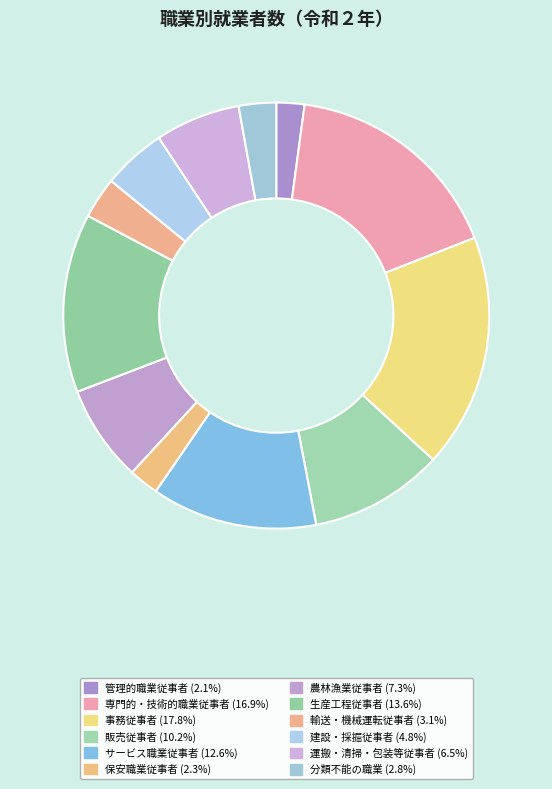

Do 管理的職業従事者 and 専門的・技術的職業従事者 together represent more than half of the pie?

No